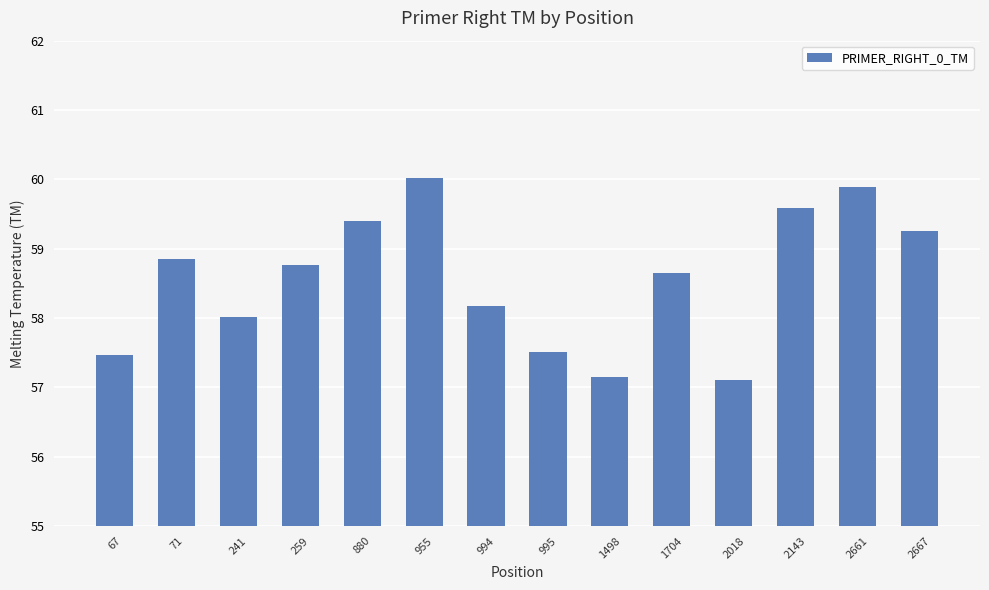

Is it true that the value at 1704 is 58.6?

True